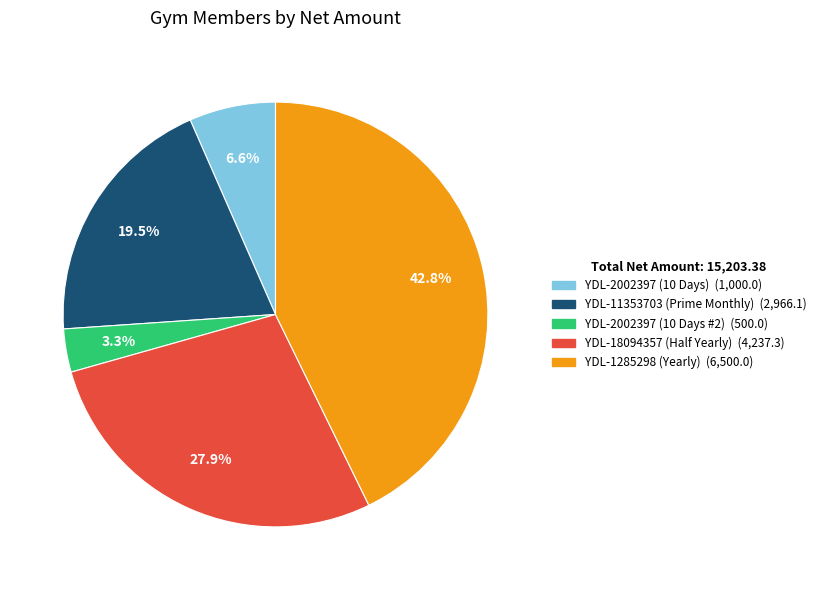

Rank the categories by value from highest to lowest.

YDL-1285298 (Yearly), YDL-18094357 (Half Yearly), YDL-11353703 (Prime Monthly), YDL-2002397 (10 Days), YDL-2002397 (10 Days #2)